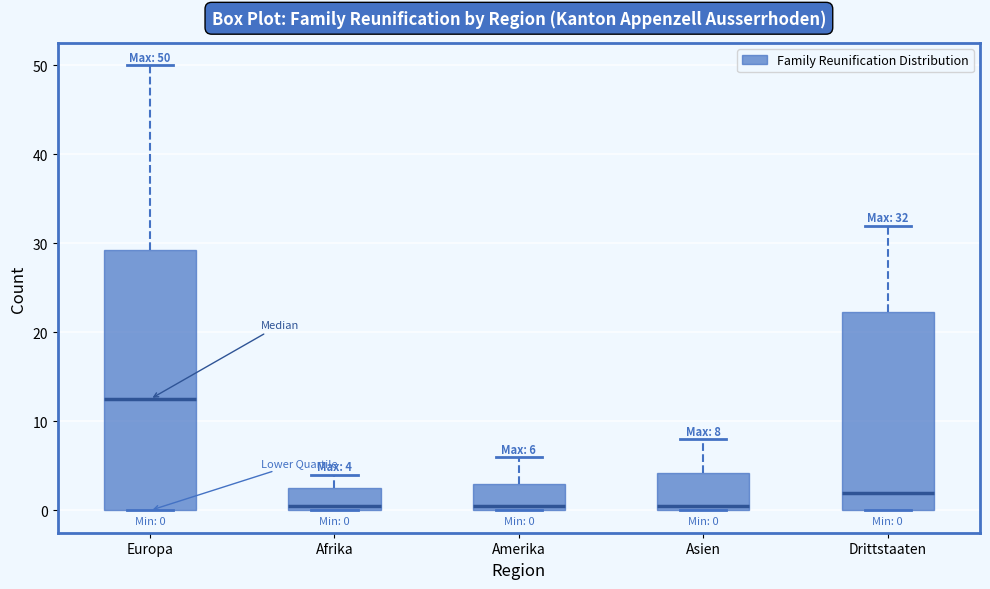

Which box's median line is the highest?

Europa